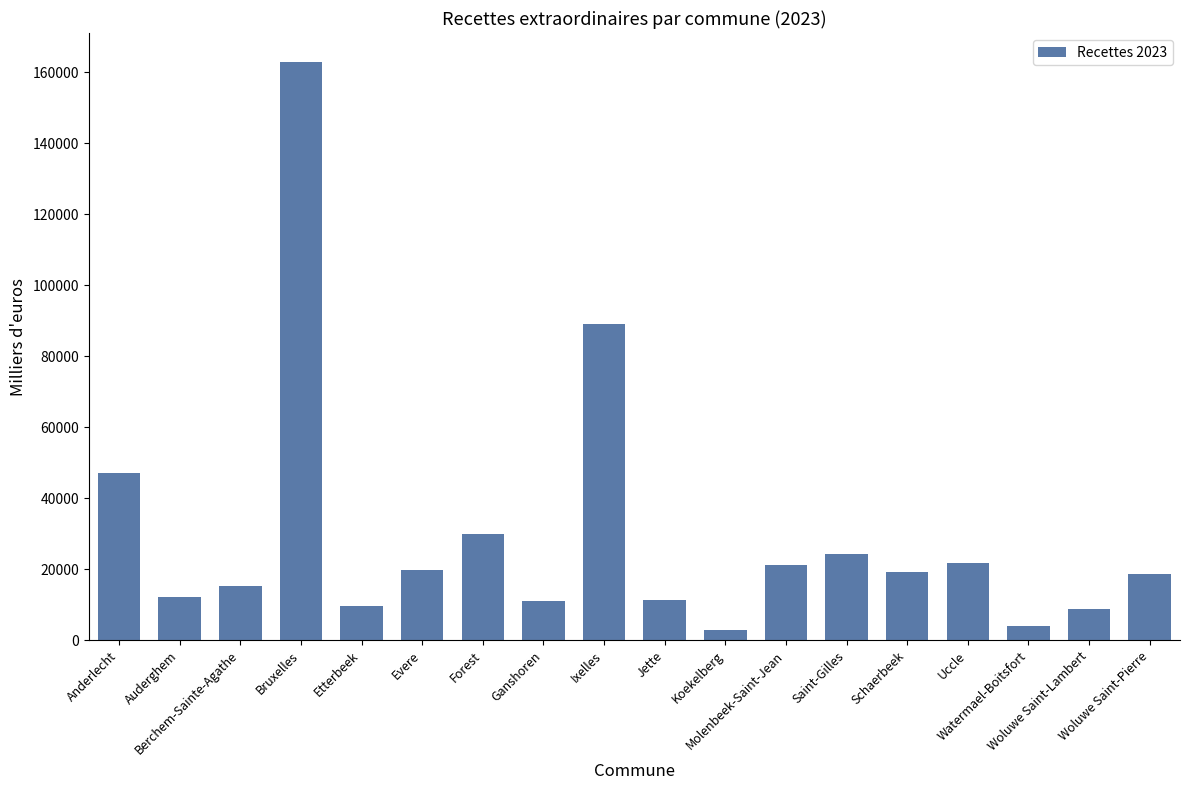

What is the greatest value displayed?

162958.4